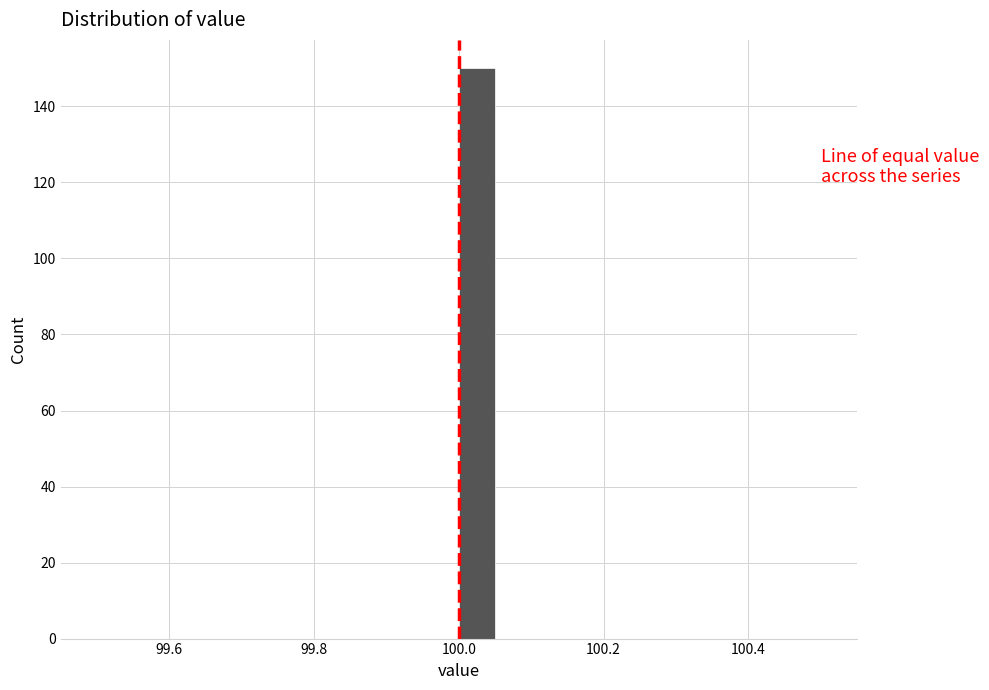

Around what value on the x-axis is the tallest bar? Give the approximate position of its centre, as read against the axis.

100.02